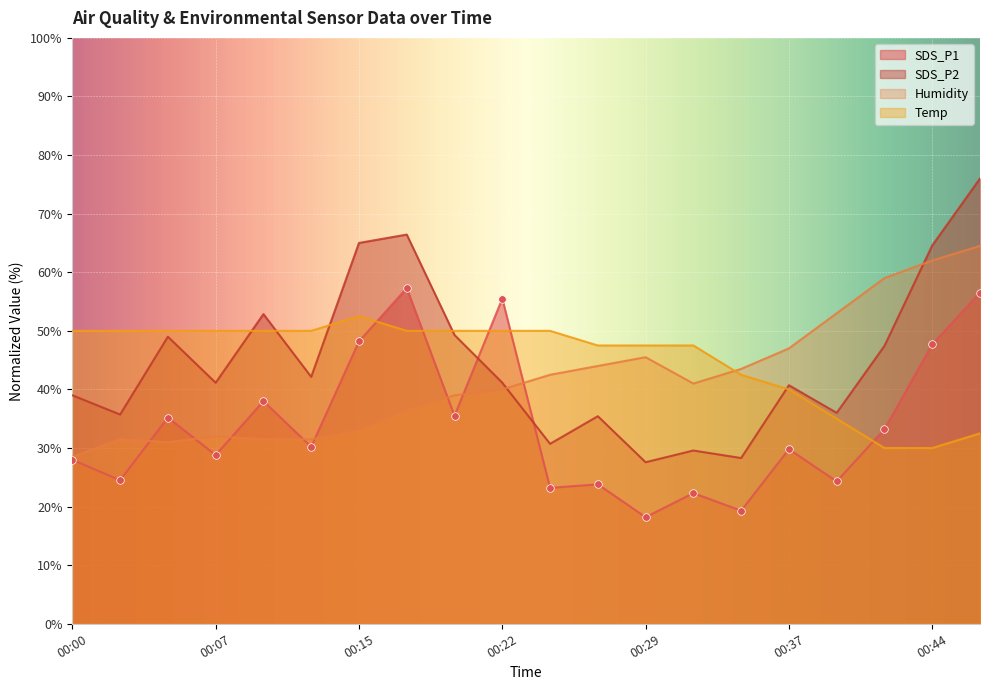

At which category is the sum across all series the highest?

00:46